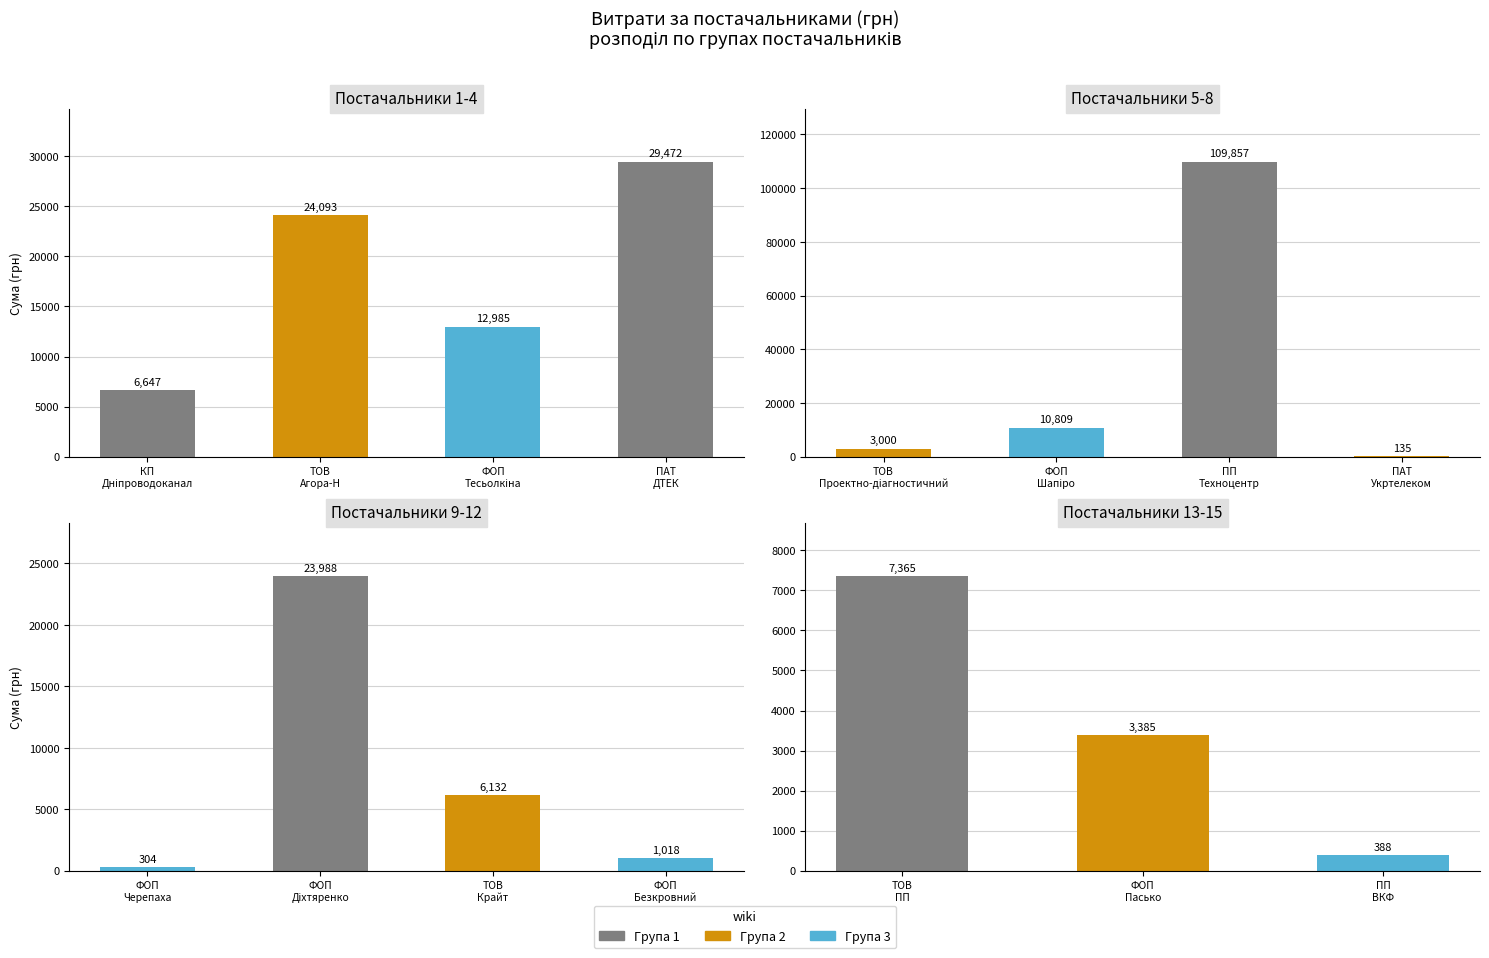

Is it true that the value at ТОВ "ПП "ЗІП" is 7364.5?

True